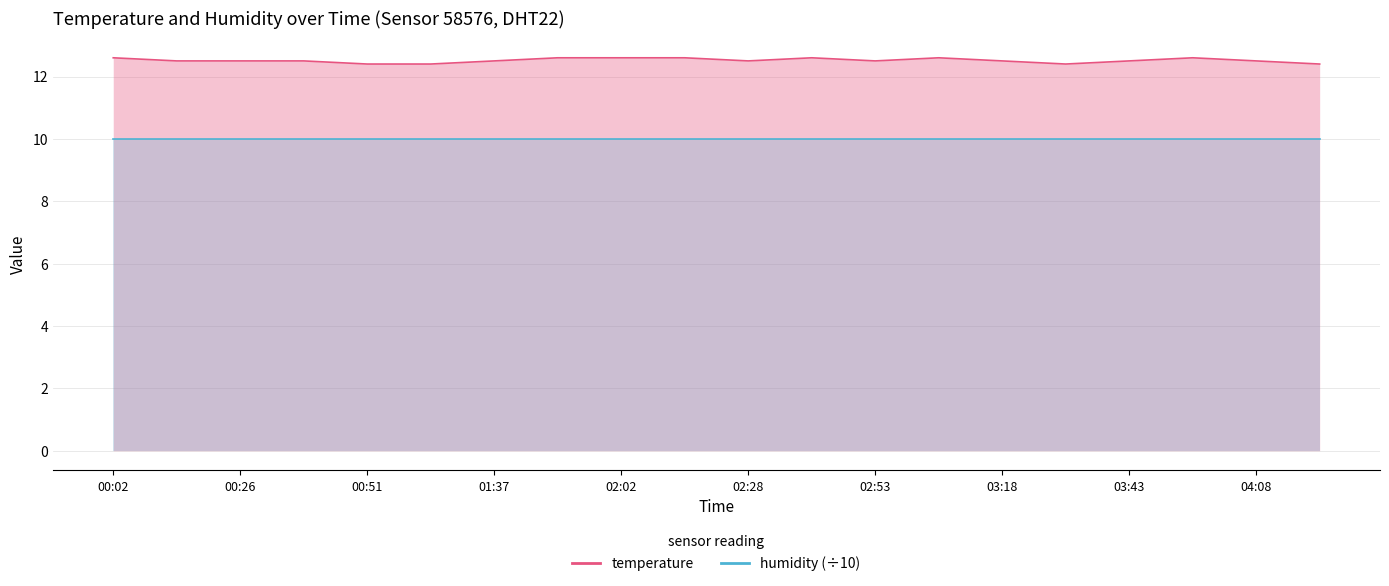

List the labels in order of value, smallest first.

00:51, 01:04, 03:30, 04:20, 00:14, 00:26, 00:38, 01:37, 02:28, 02:53, 03:18, 03:43, 04:08, 00:02, 01:50, 02:02, 02:15, 02:40, 03:05, 03:55